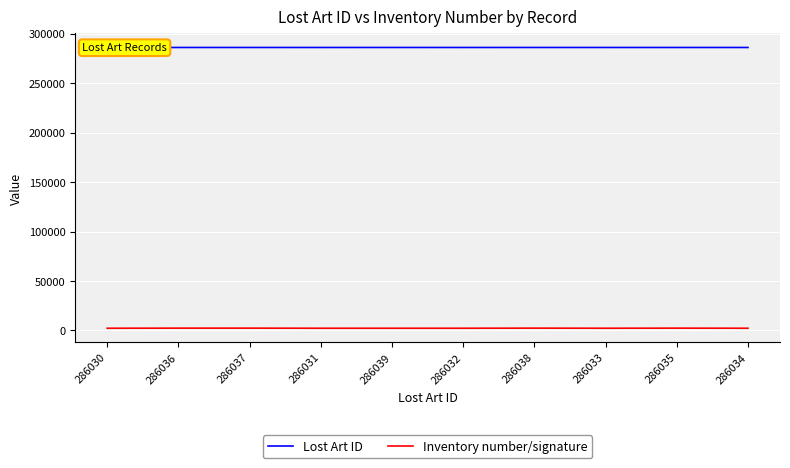

Reading left to right, extract all data points from this chart.

Lost Art ID: 286030	286036	286037	286031	286039	286032	286038	286033	286035	286034
Inventory number/signature: 2225	2326	2327	2226	2227	2231	2328	2232	2325	2233